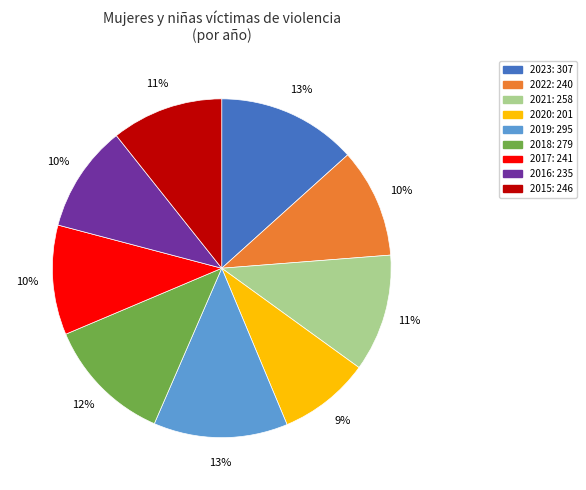

What percentage is the 2016 slice, to the nearest percent?

10%